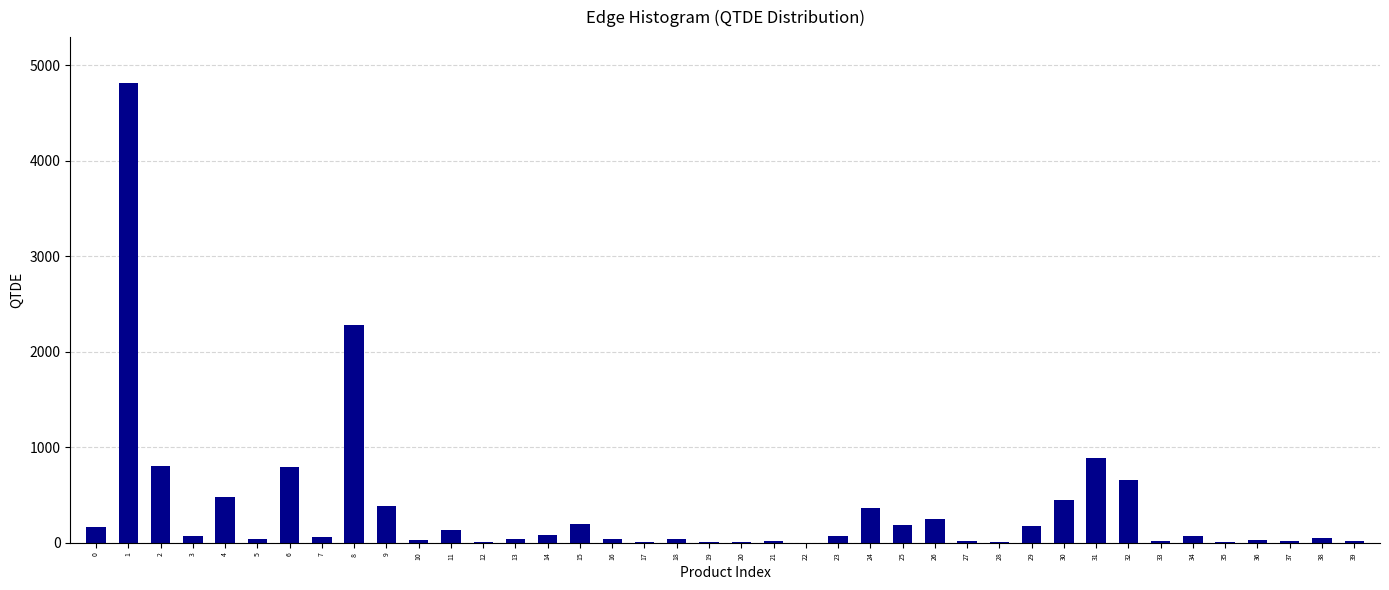

What is the sum of all values?

13806.7